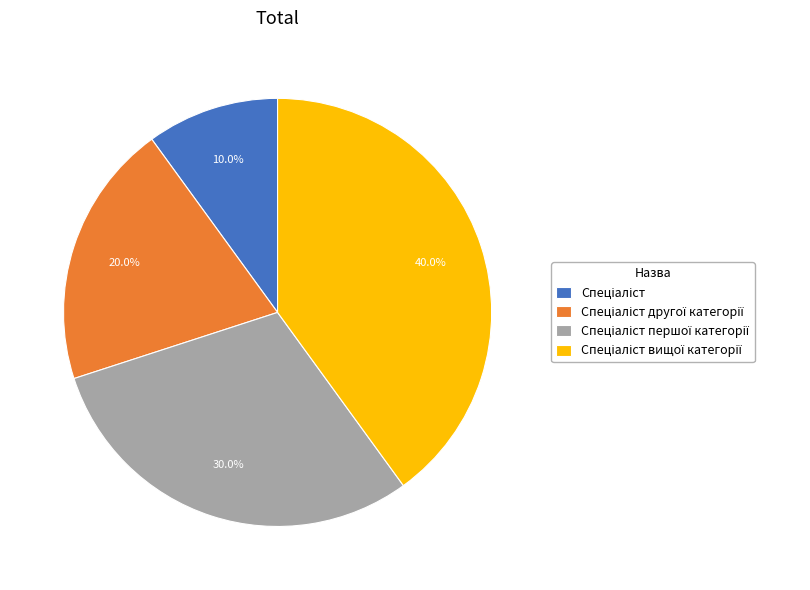

How many segments does this pie chart have?

4